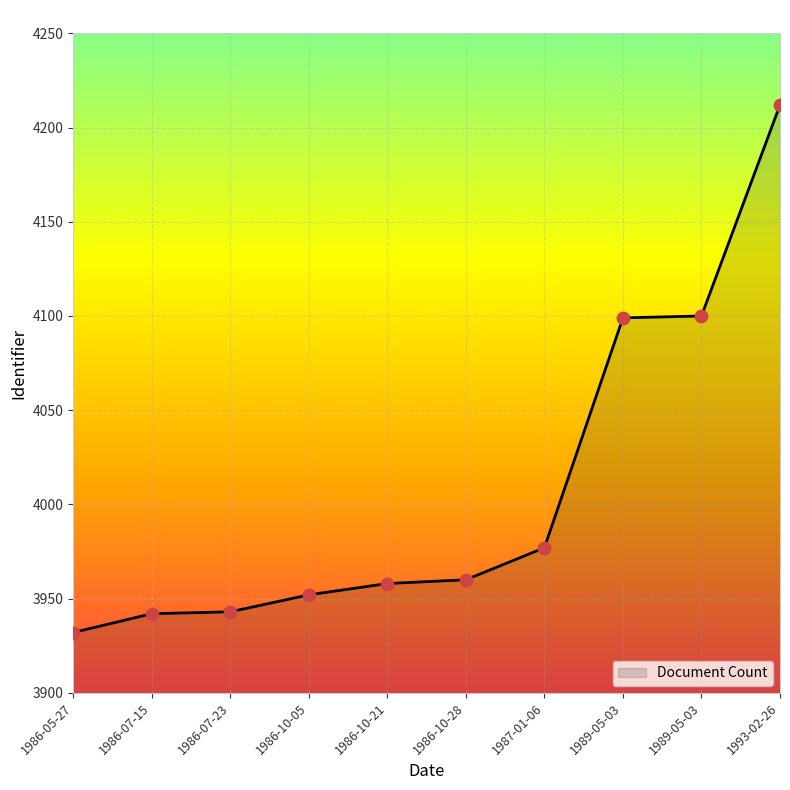

What is the ratio of the value at 1993-02-26 to the value at 1986-07-15?

1.1